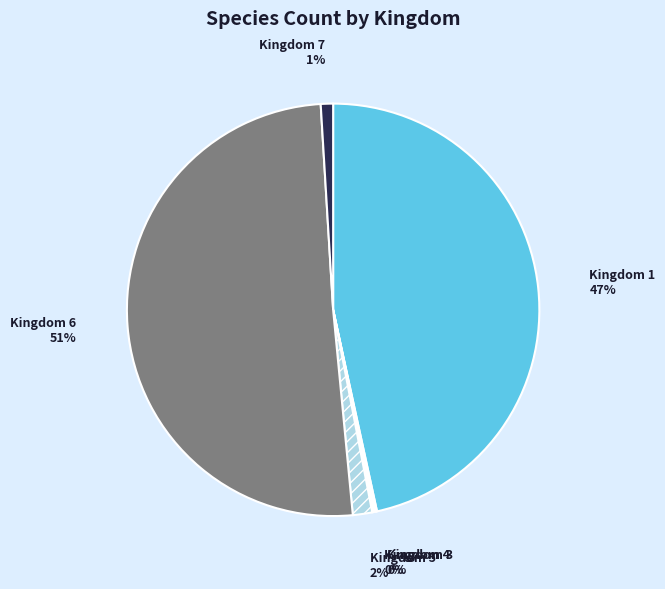

Is there a majority slice in this chart?

Yes